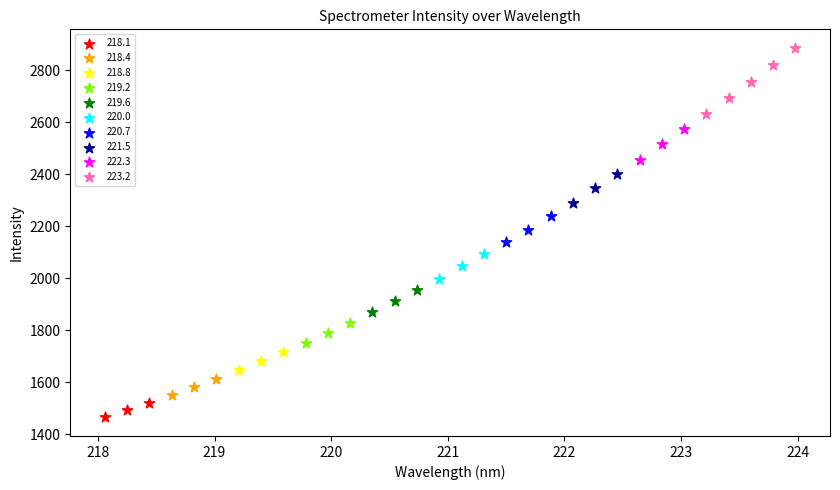

Which series has the widest spread of Y values?

223.2